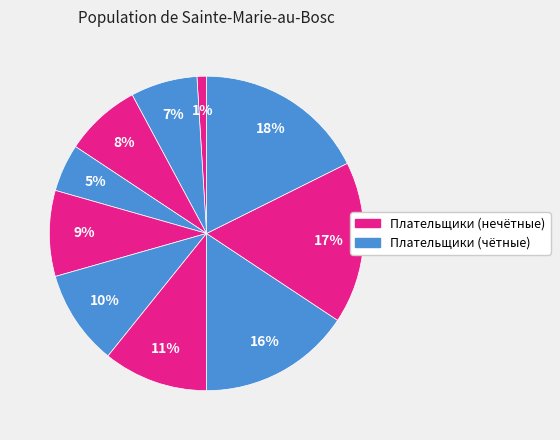

To the nearest percent, what is the average slice percentage?

10%